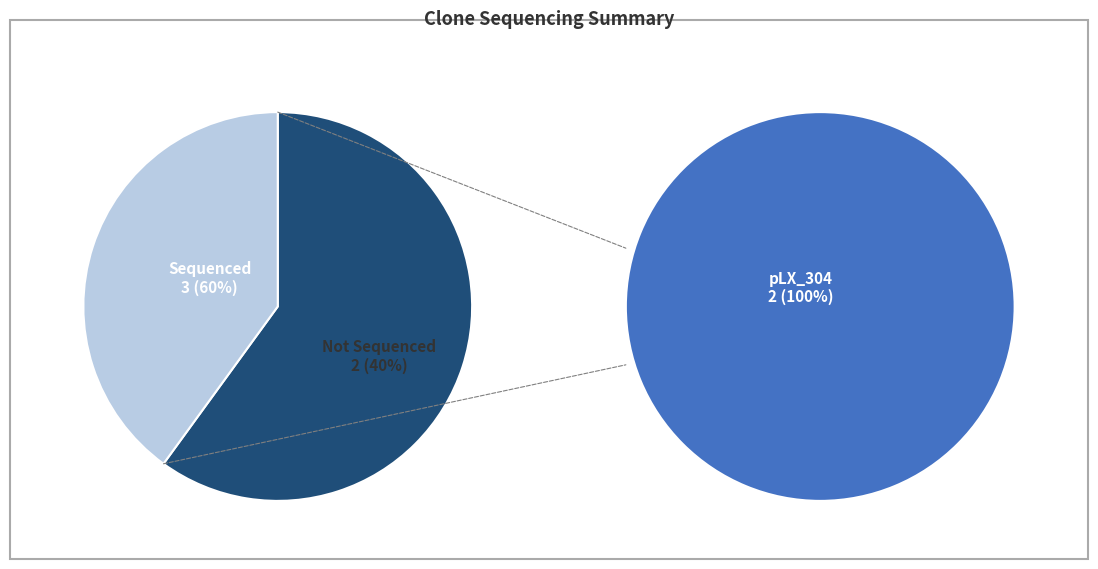

The ccsbBroadEn_12694 slice represents 42% of the pie. True or false?

False